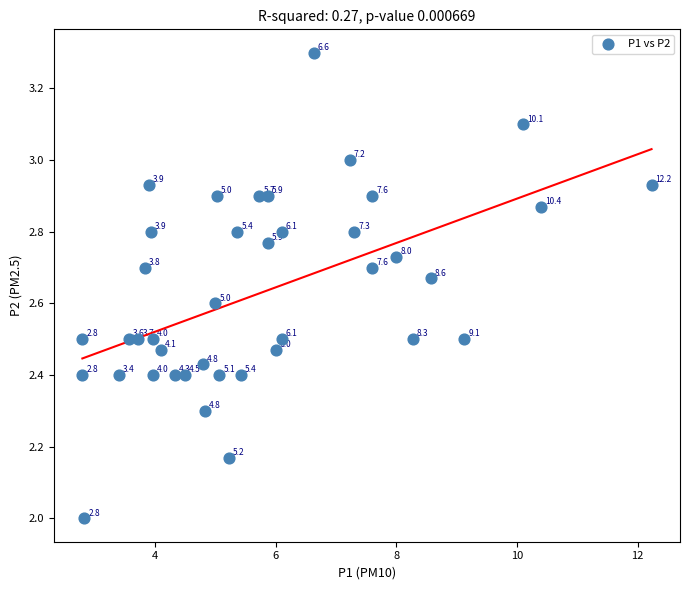

What Y value in the scatter plot is closest to 2?

2.0